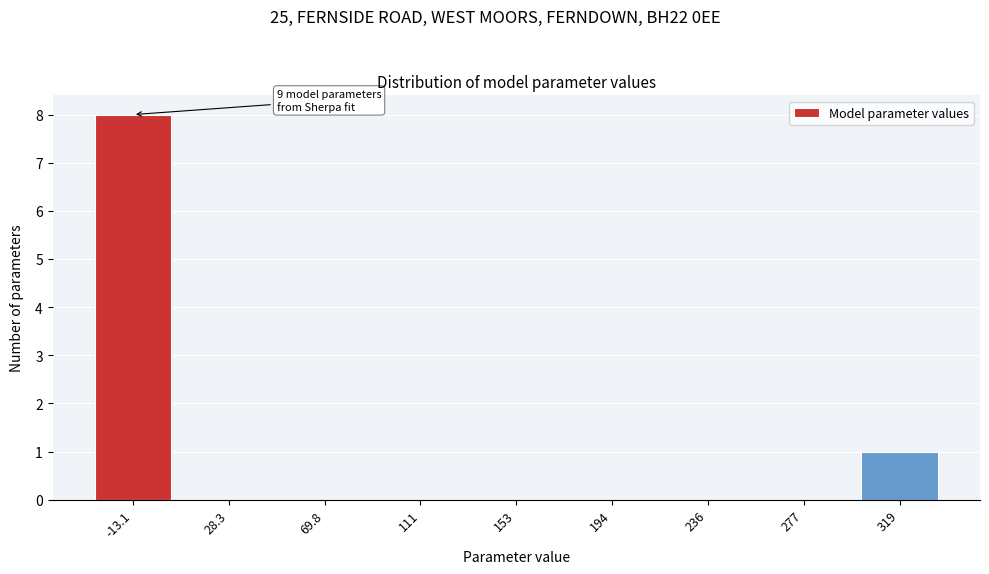

Reading left to right, what are all the values shown in this chart?

-13.1=8	28.3=0	69.8=0	111=0	153=0	194=0	236=0	277=0	319=1